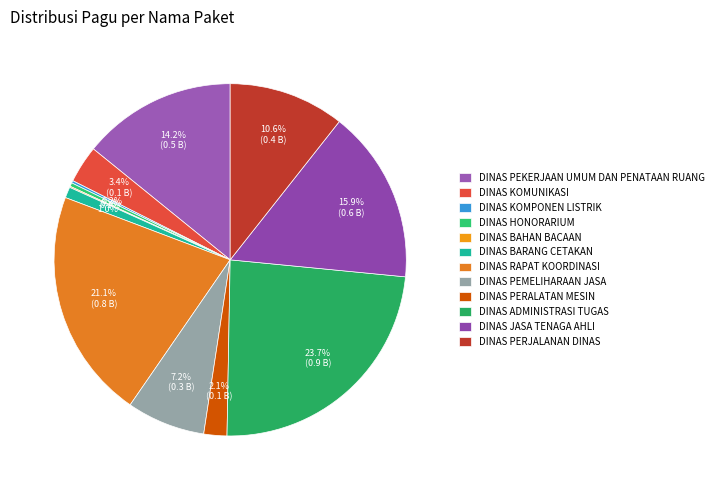

Is it true that DINAS BARANG CETAKAN is 11% of the pie?

False